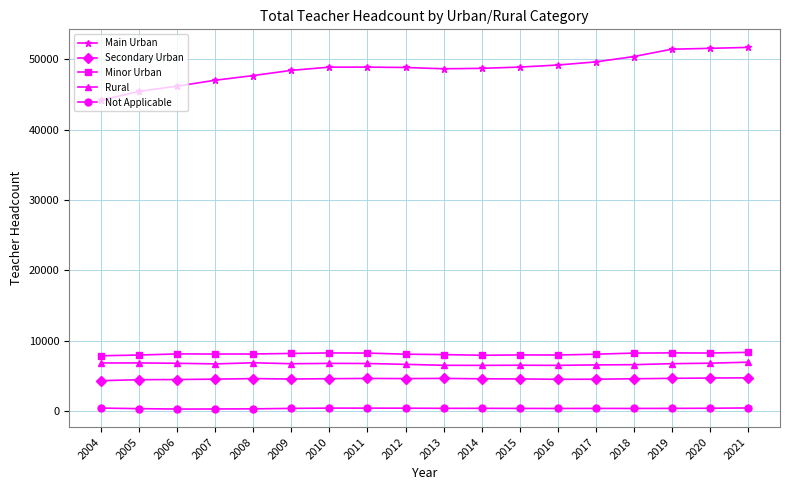

How many lines are shown in the chart?

5